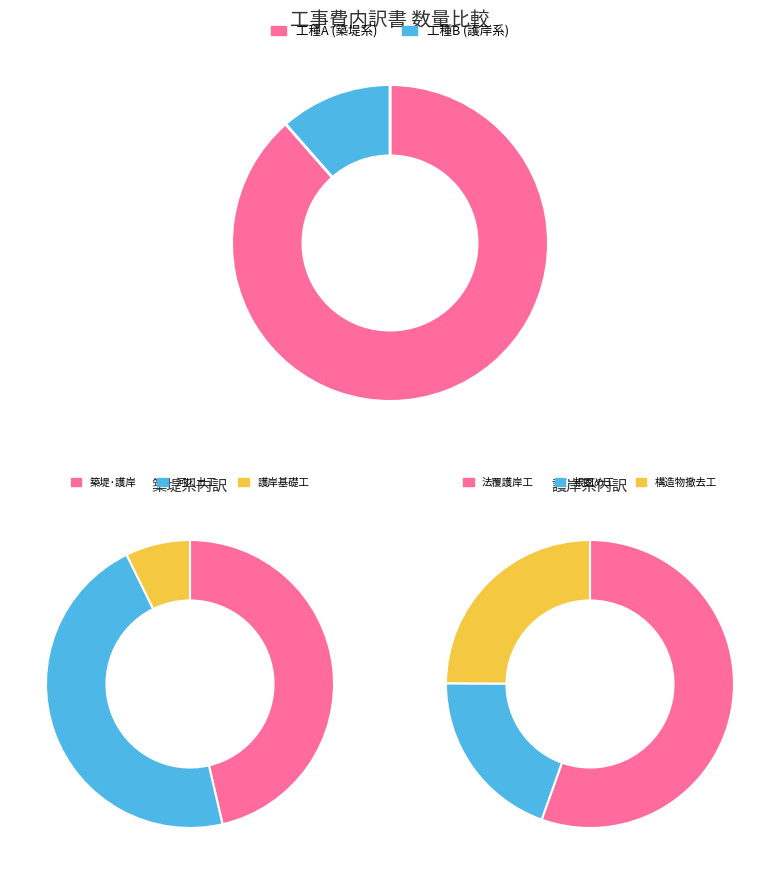

Between 構造物撤去工 and 根固め工, which is larger?

構造物撤去工